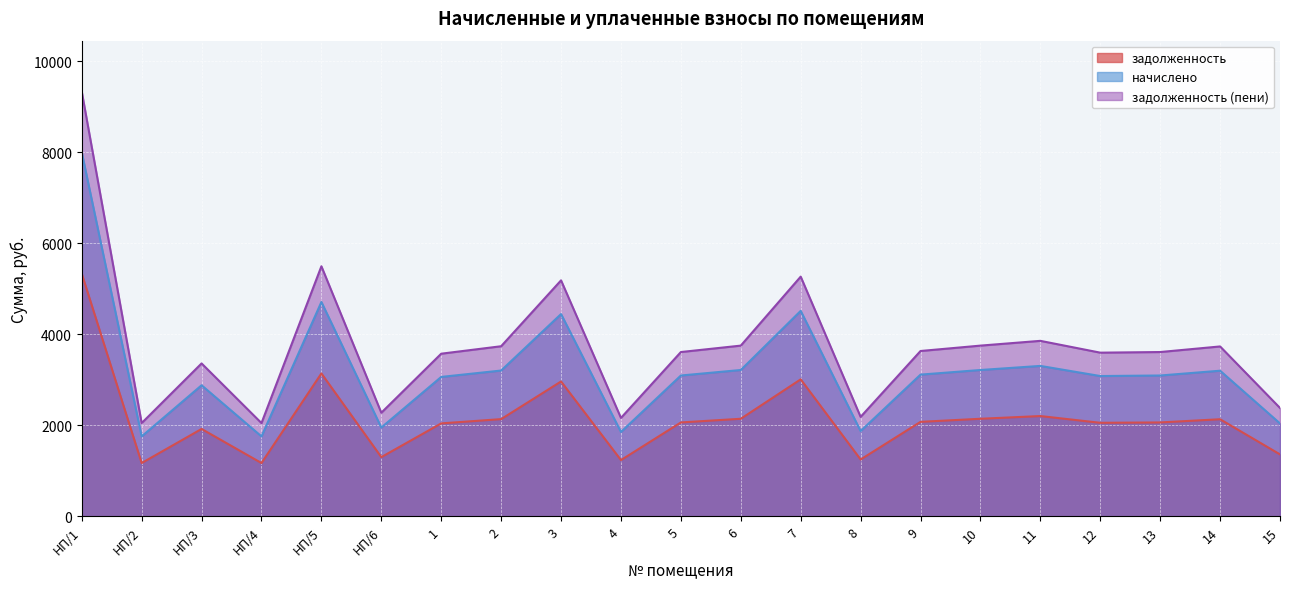

What is the highest value of the начислено series?

7995.0